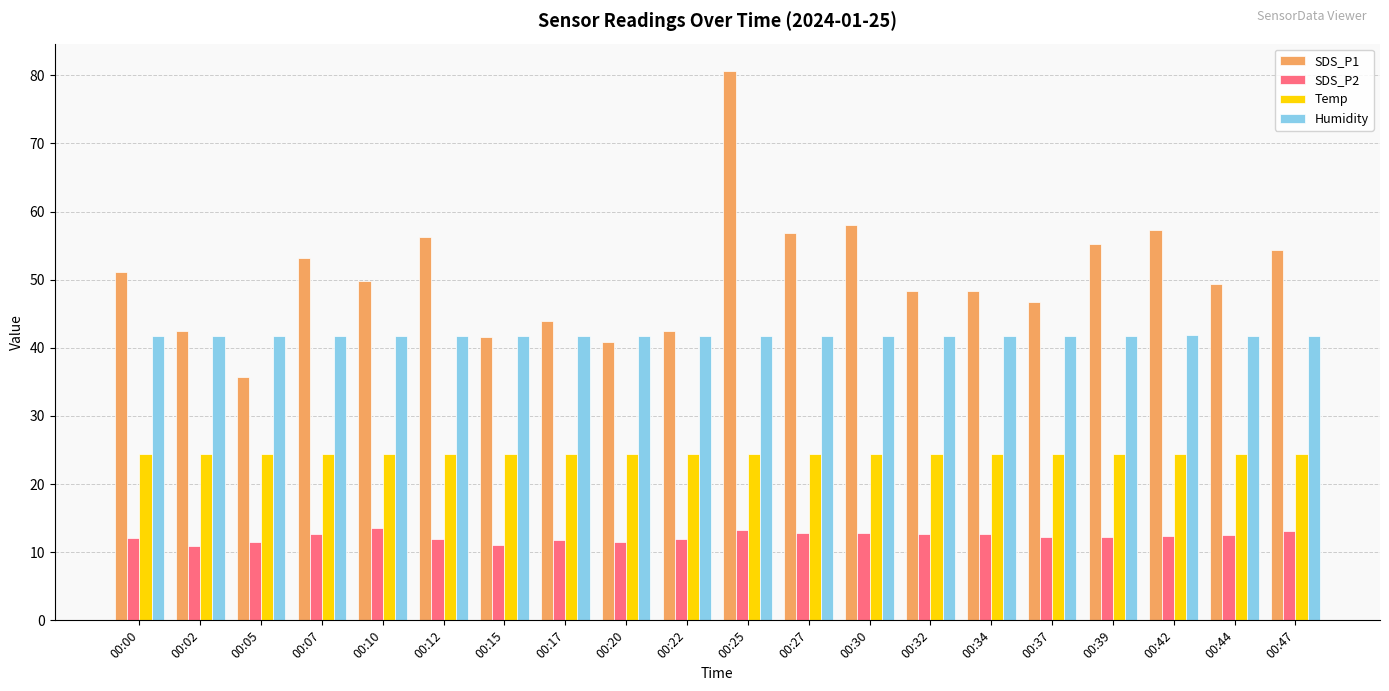

The SDS_P2 series shows 5.7 at 00:42. True or false?

False